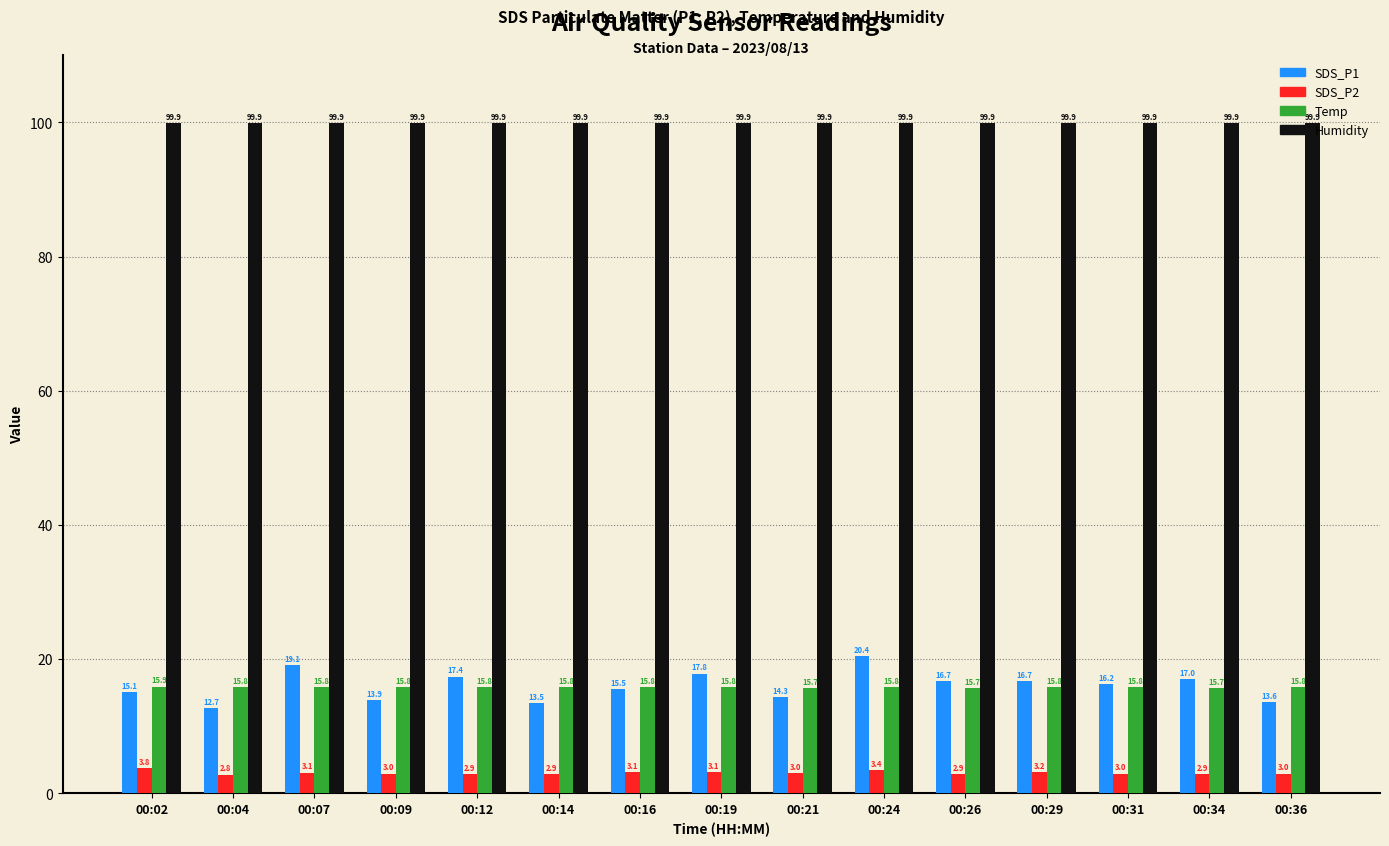

At which label does SDS_P1 reach its minimum?

00:04